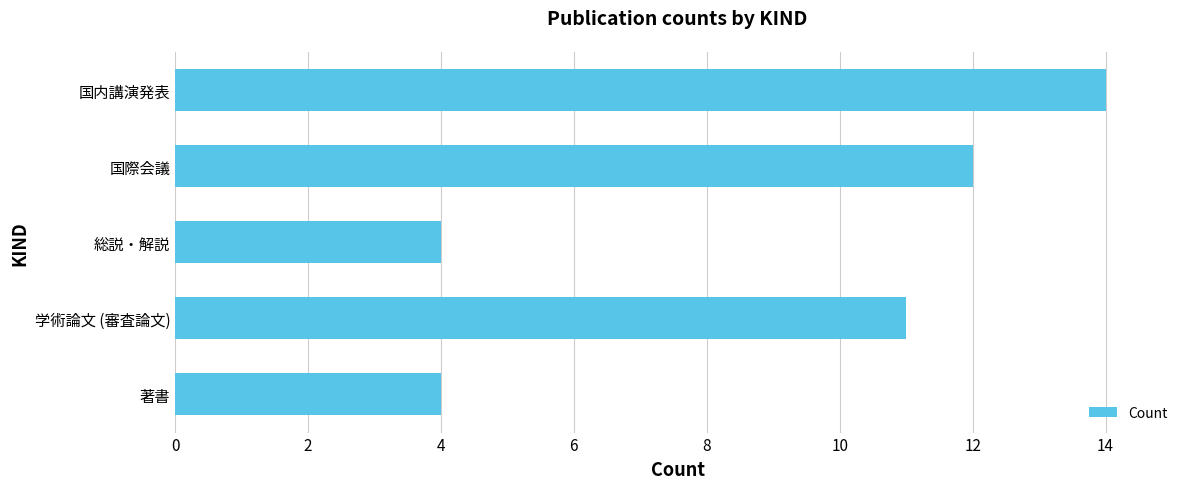

Which category has the highest value across all series?

国内講演発表